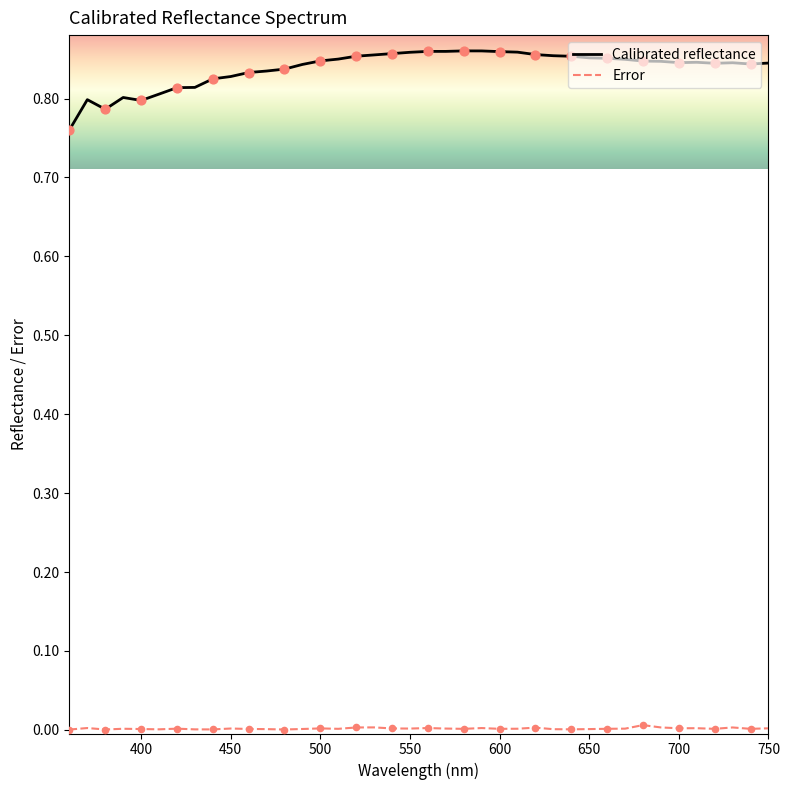

Which series has the widest spread of values?

Calibrated reflectance